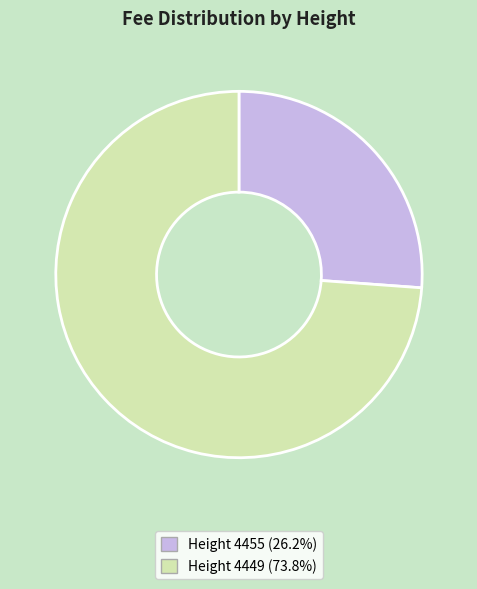

Is Height 4455 (26.2%) the majority of the pie?

No